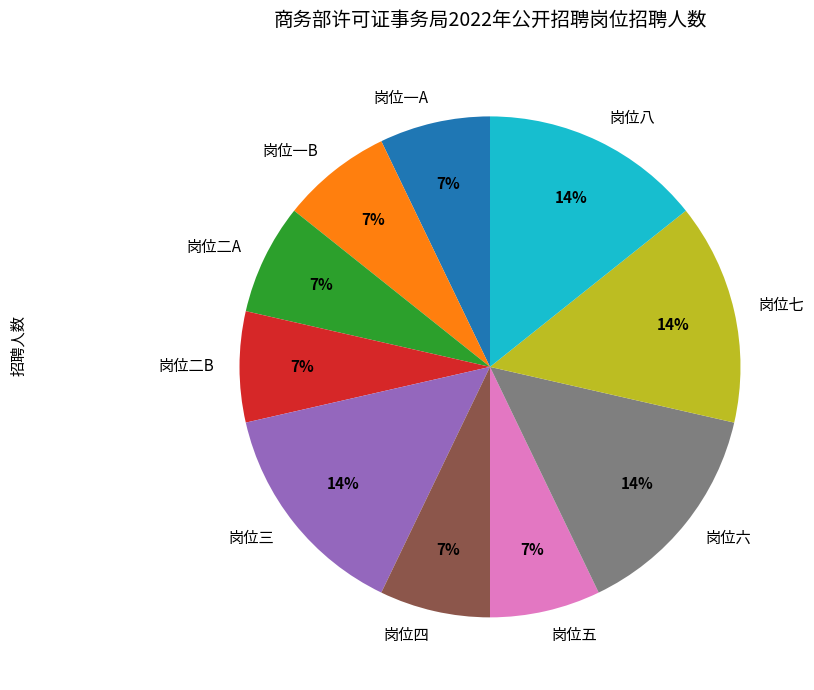

Between 岗位二A and 岗位六, which is larger?

岗位六